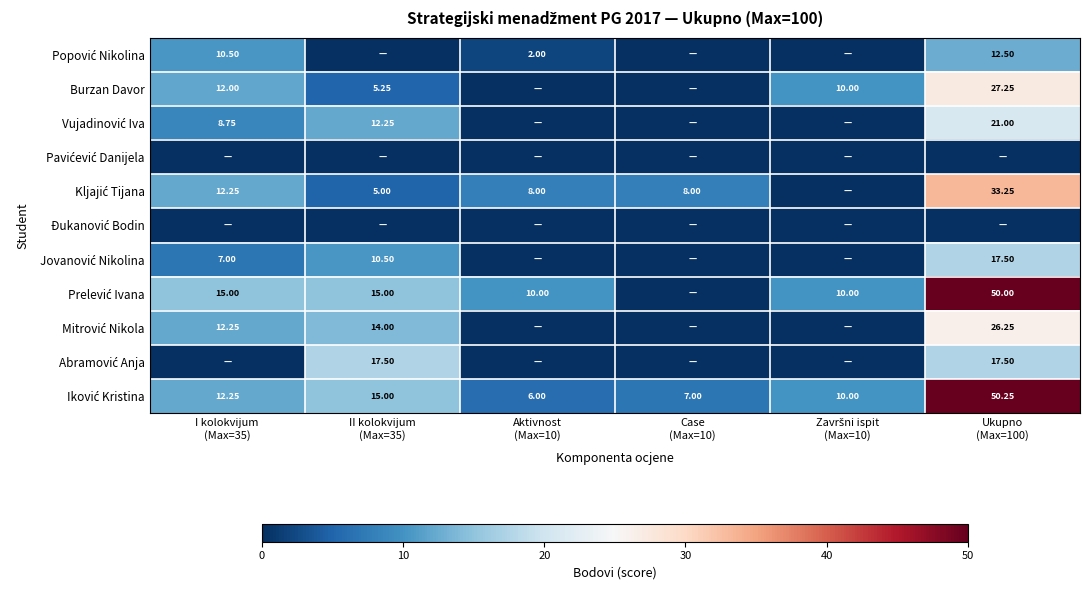

Which series has the widest spread of values?

Prelević Ivana